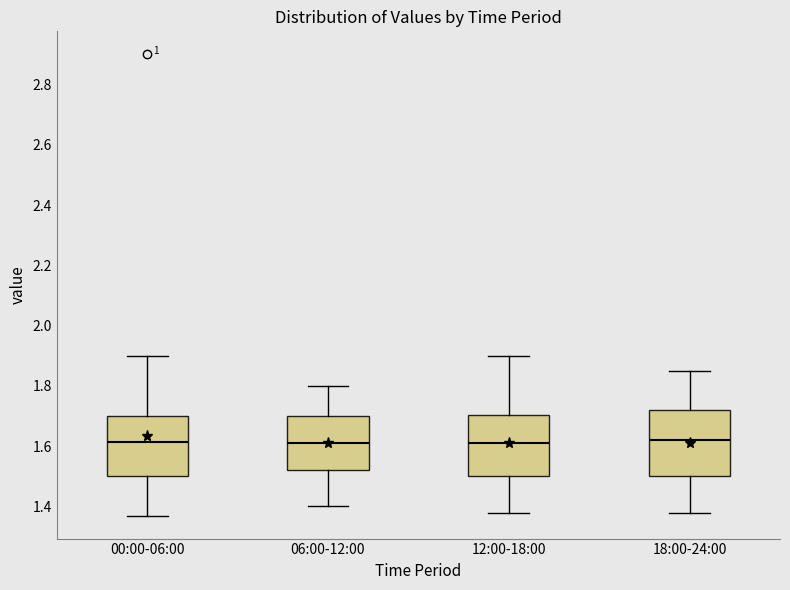

Where does the lower whisker of the box for 12:00-18:00 end on the y-axis? The values are not printed on the chart, so give them approximately, as read against the axis.

1.38